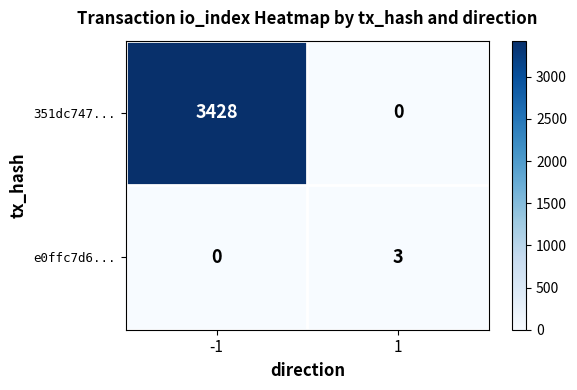

How many data points in 351dc747... are less than 3428?

1